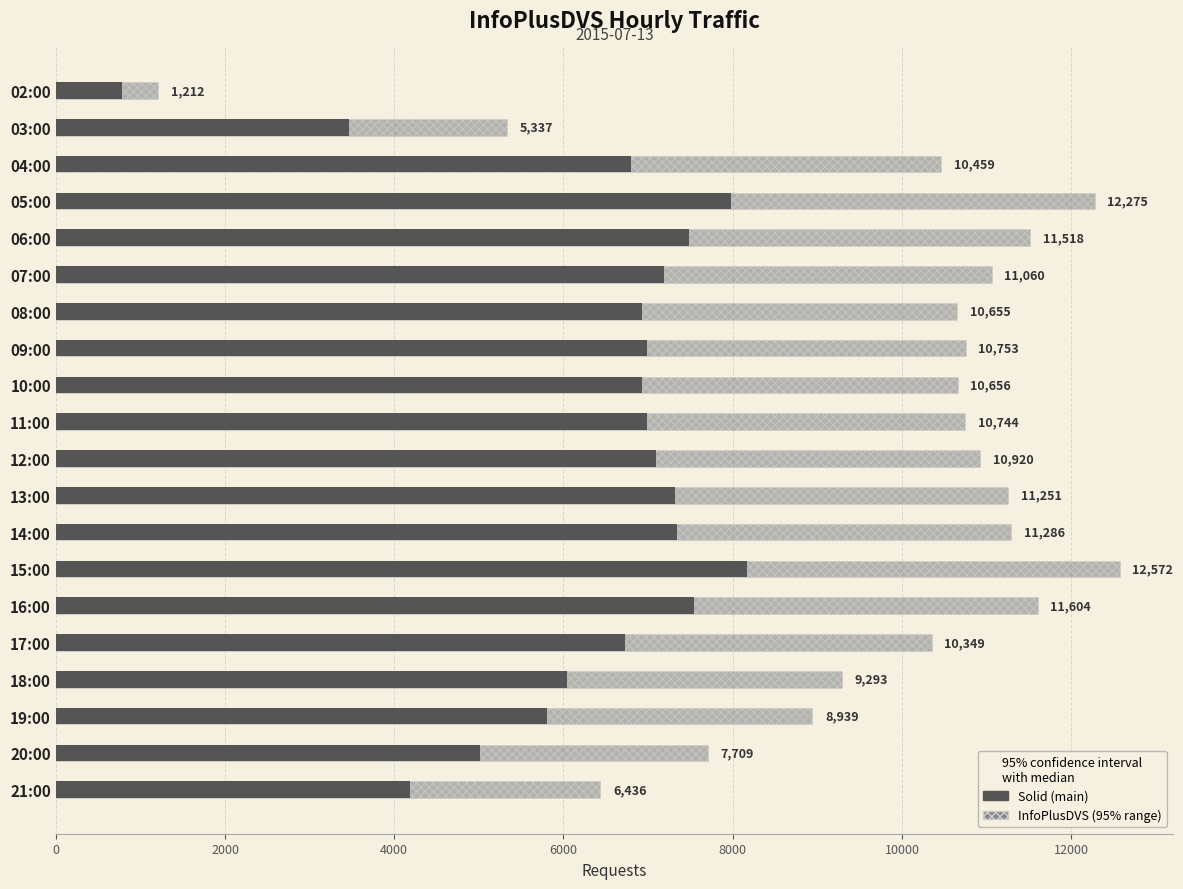

What is the average value of the InfoPlusDVS (pattern) series?

9751.4